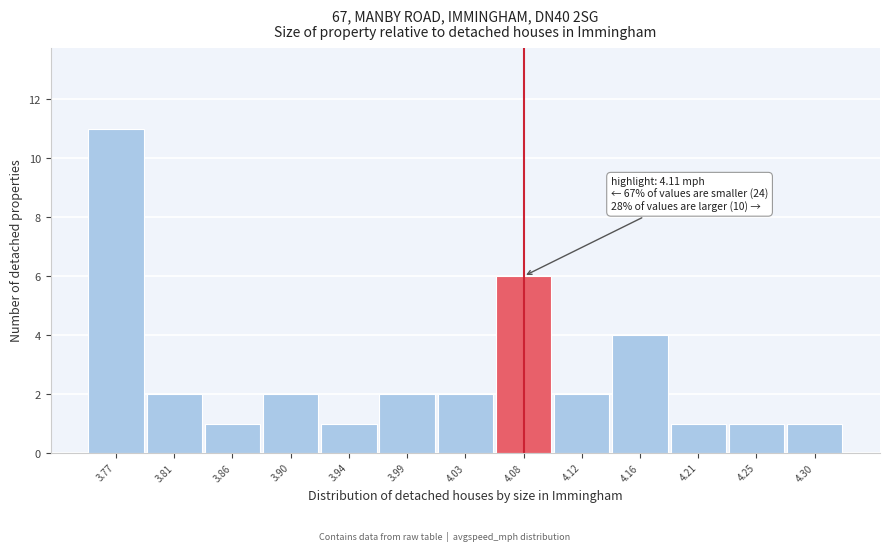

Reading left to right, list all the values displayed in this chart.

11	2	1	2	1	2	2	6	2	4	1	1	1